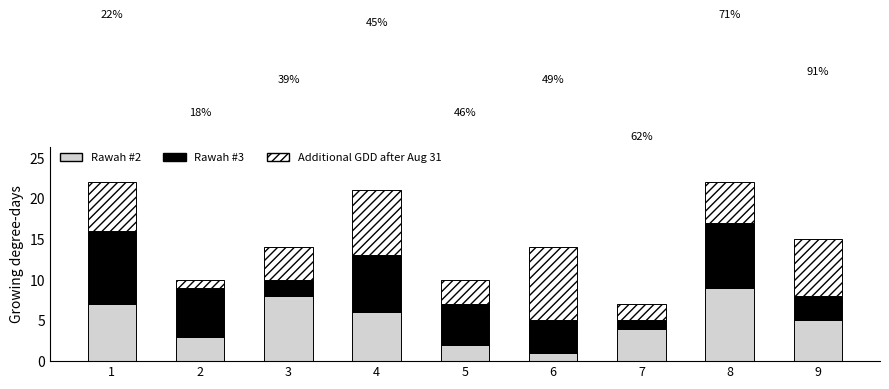

How many bars are there in total?

9